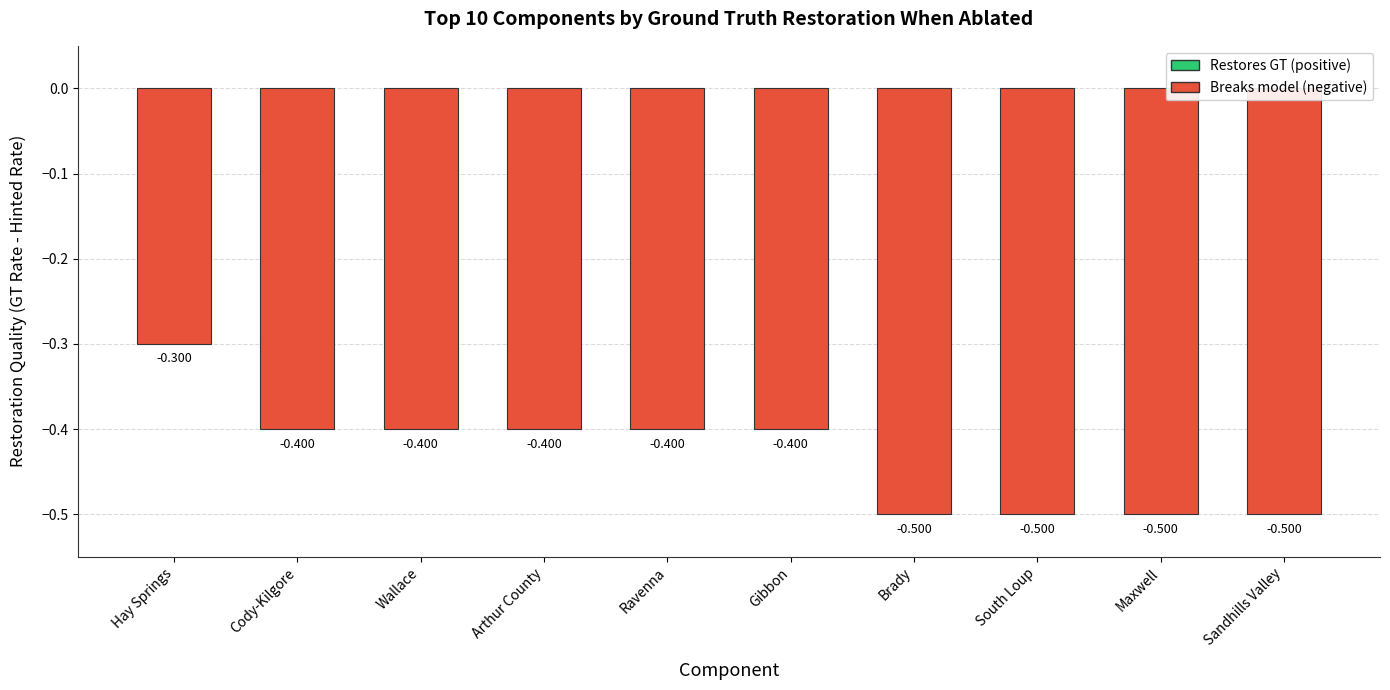

Reading right to left, what are all the values shown in this chart?

Sandhills Valley=-0.5	Maxwell=-0.5	South Loup=-0.5	Brady=-0.5	Gibbon=-0.4	Ravenna=-0.4	Arthur County=-0.4	Wallace=-0.4	Cody-Kilgore=-0.4	Hay Springs=-0.3